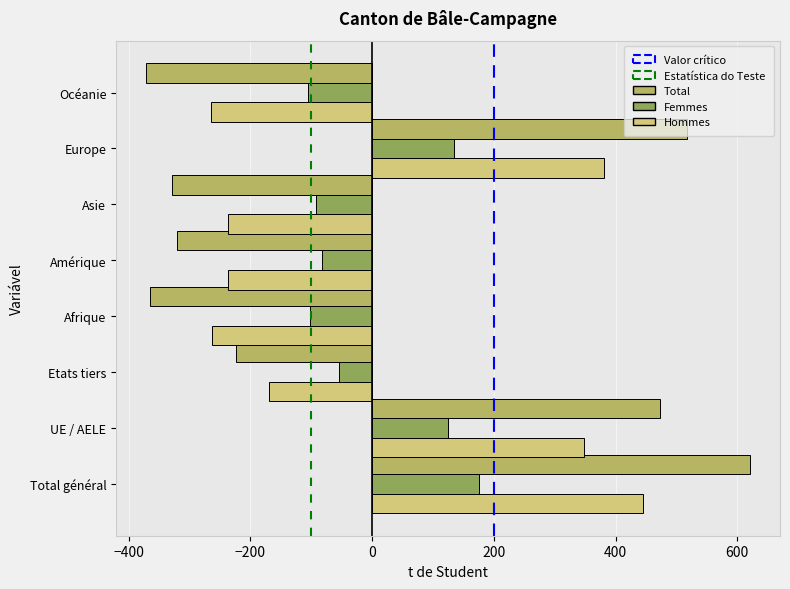

What is the difference between the maximum and second lowest values in the Hommes series?

708.0